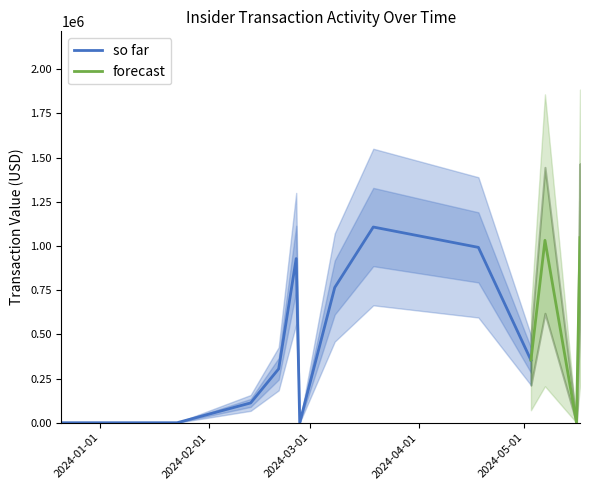

What is the highest value of the so far series?

1106896